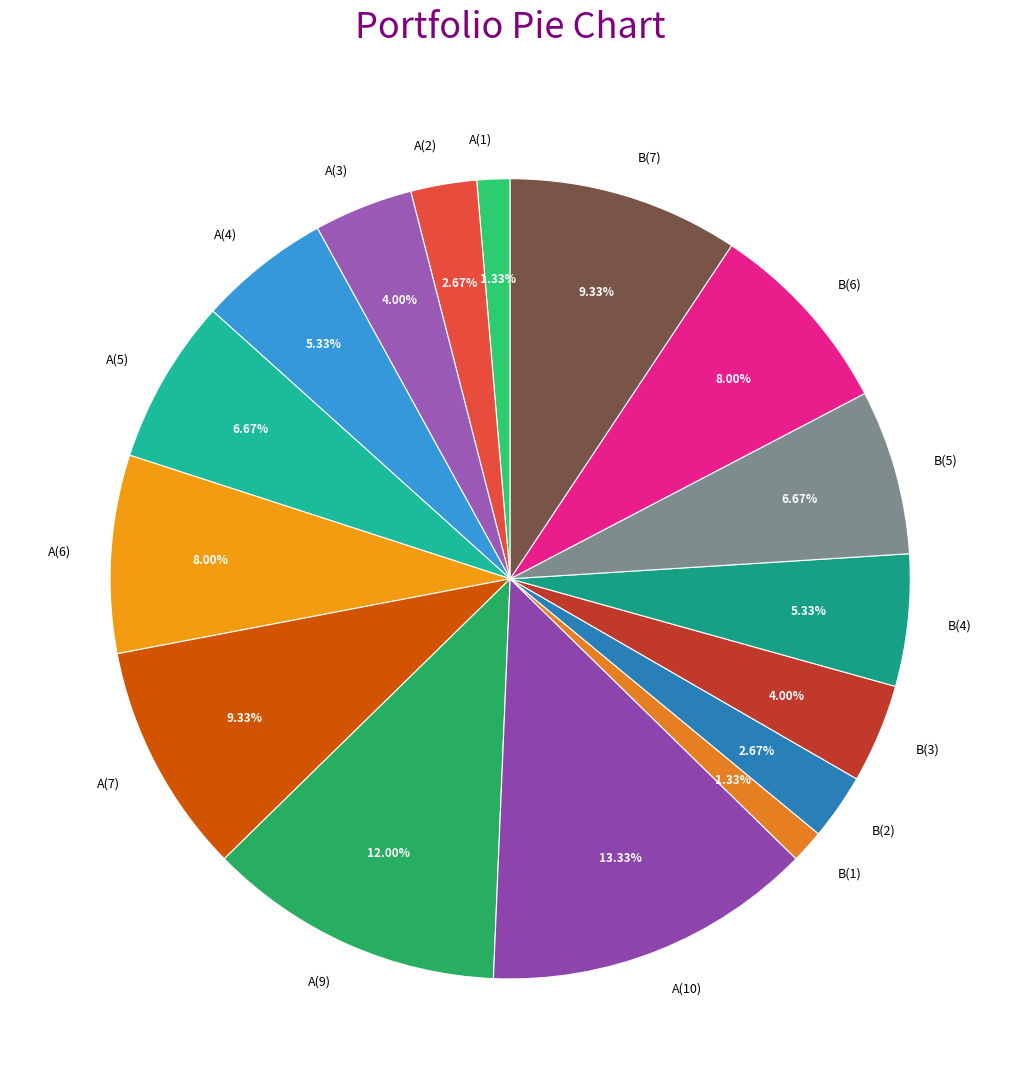

Is the sum of A(3) and A(7) greater than half?

No